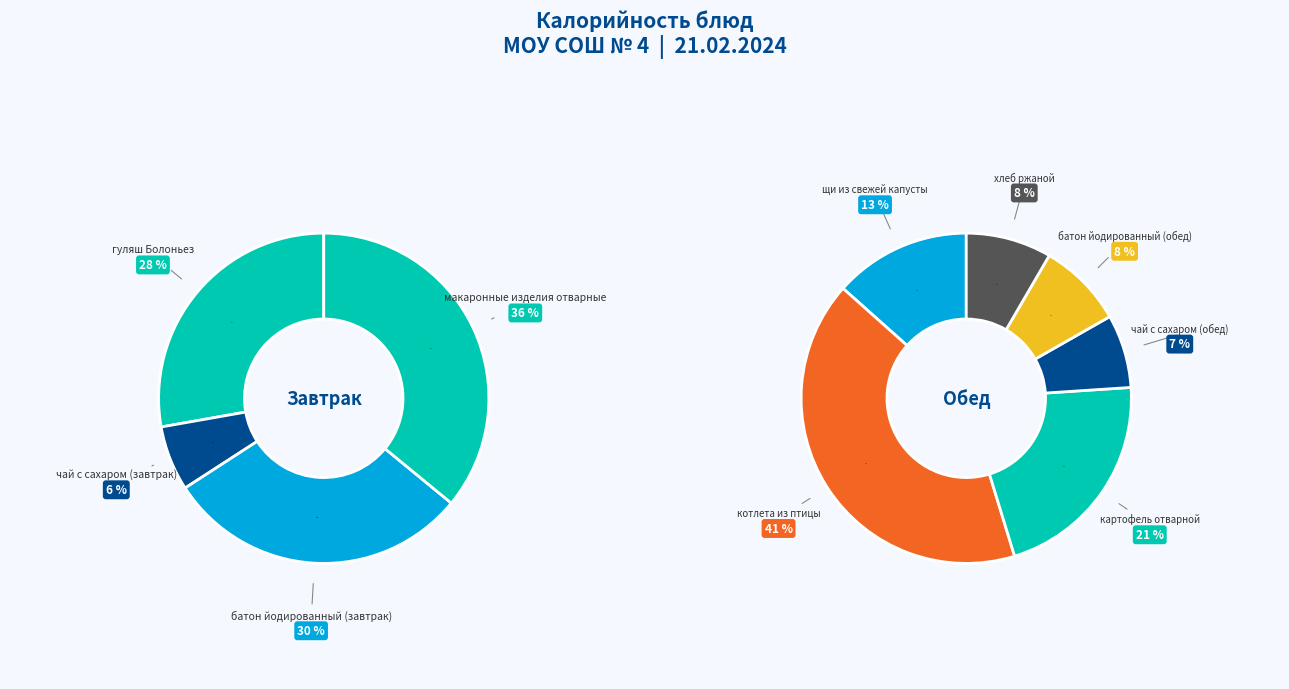

Which category has the biggest portion of the pie?

котлета из птицы